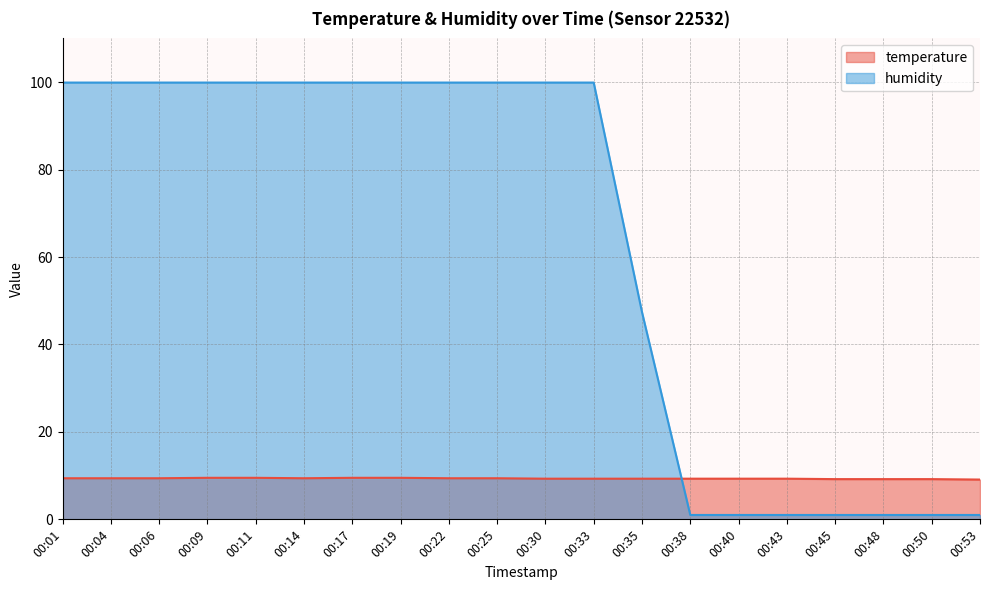

True or false: humidity has a value of 54.1 at 00:06.

False